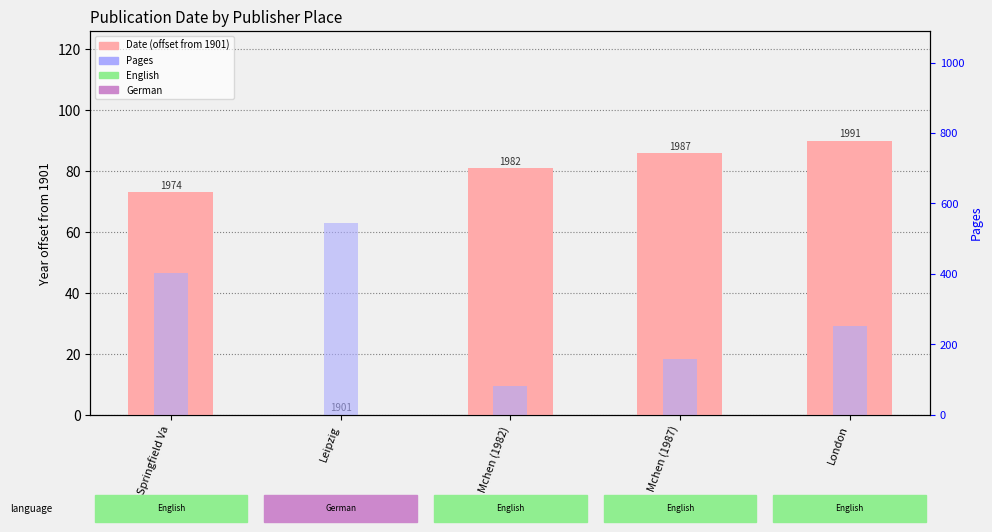

Which category has the lowest value in the Date offset from min series?

Leipzig